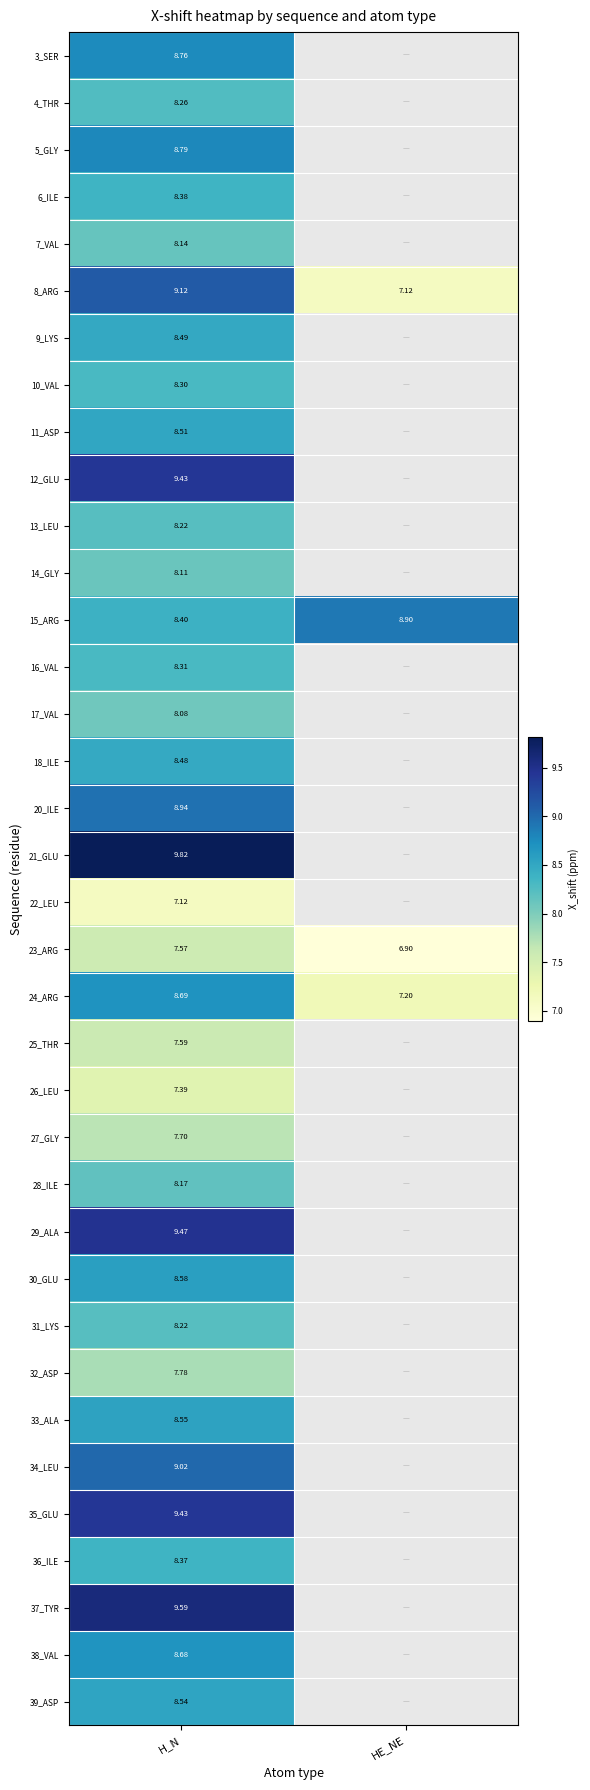

Is the value of 27_GLY at H_N greater than the value of 29_ALA at H_N?

No